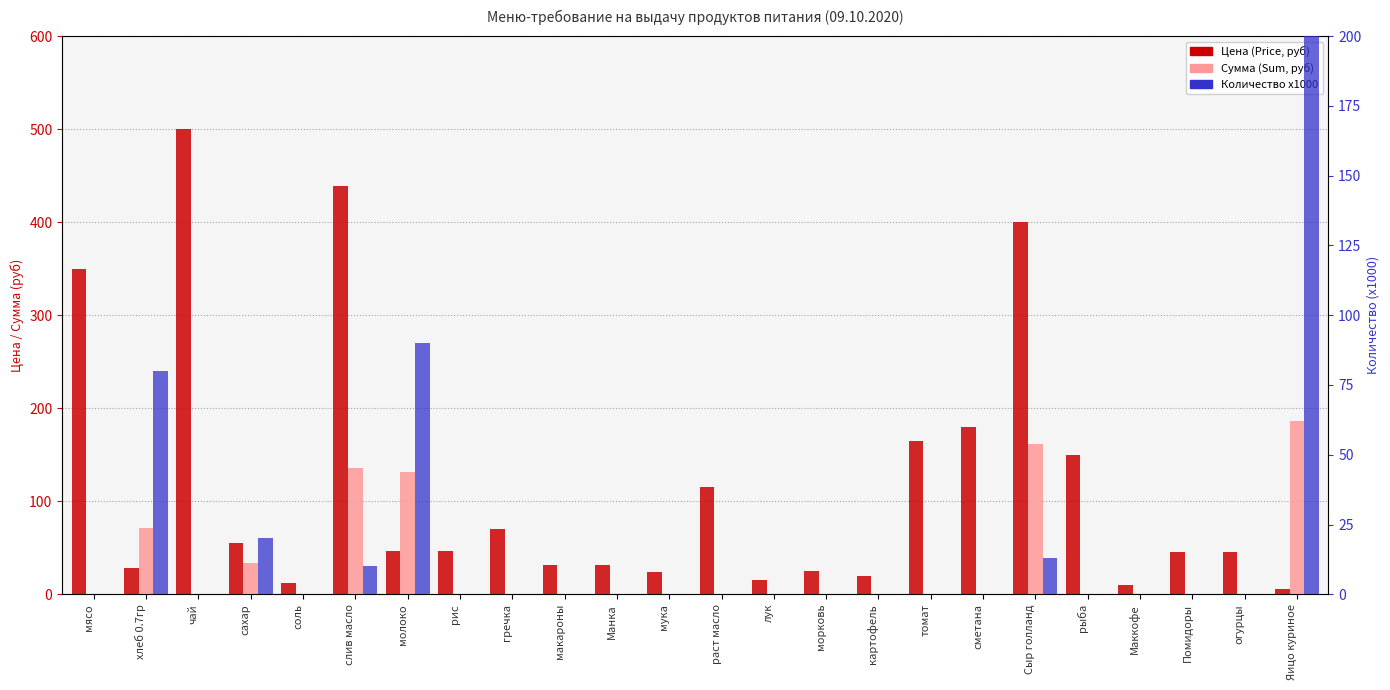

Which series has the largest total across all categories?

Цена (Price)